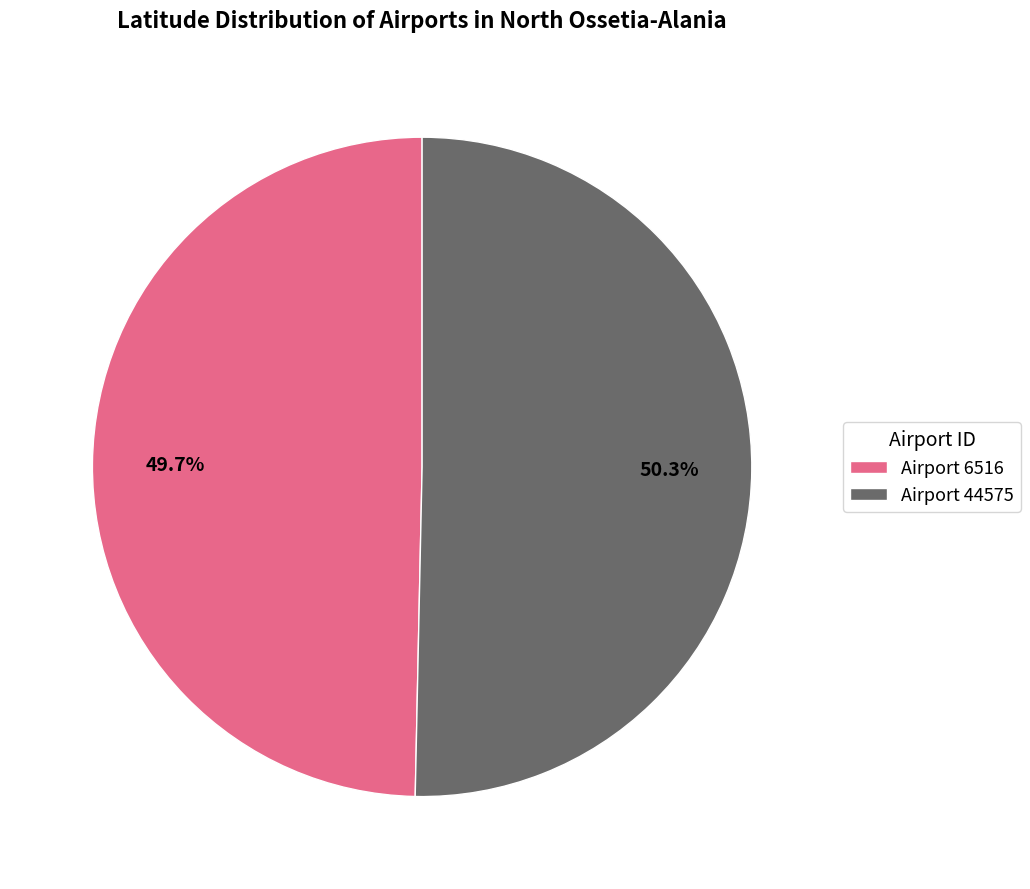

Which category has the biggest portion of the pie?

Airport 44575